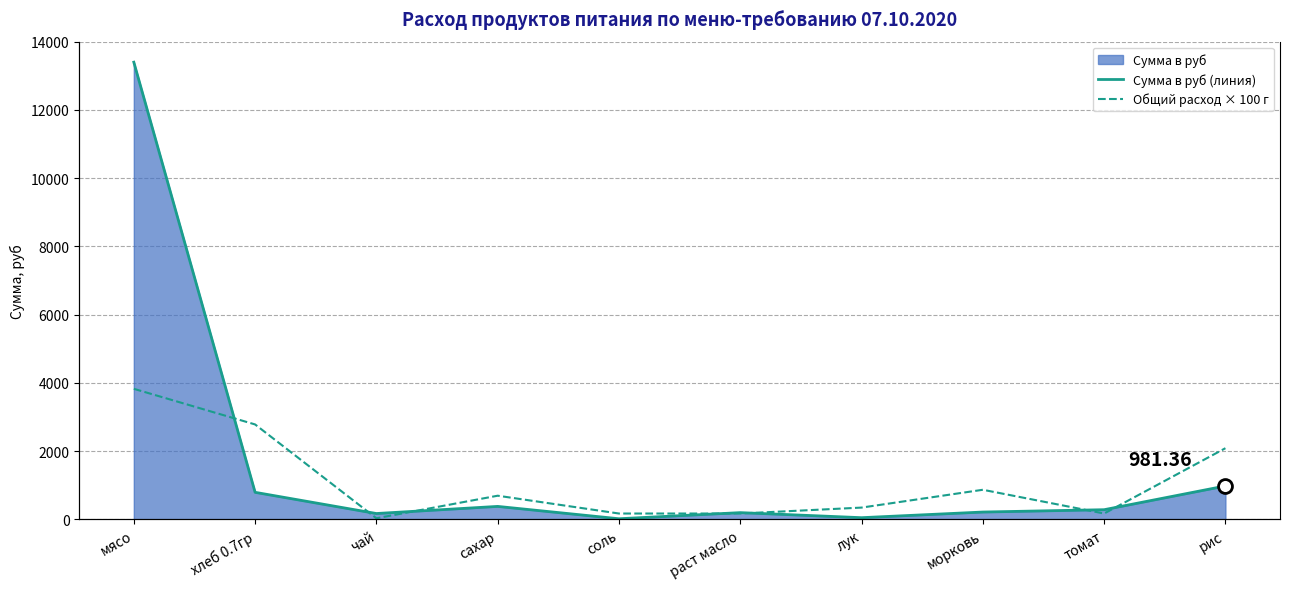

Which series has the largest total across all categories?

Сумма в руб (линия)